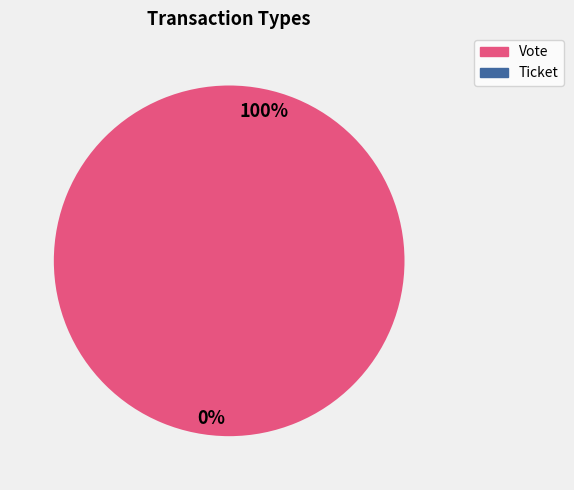

How many slices are in this pie chart?

2